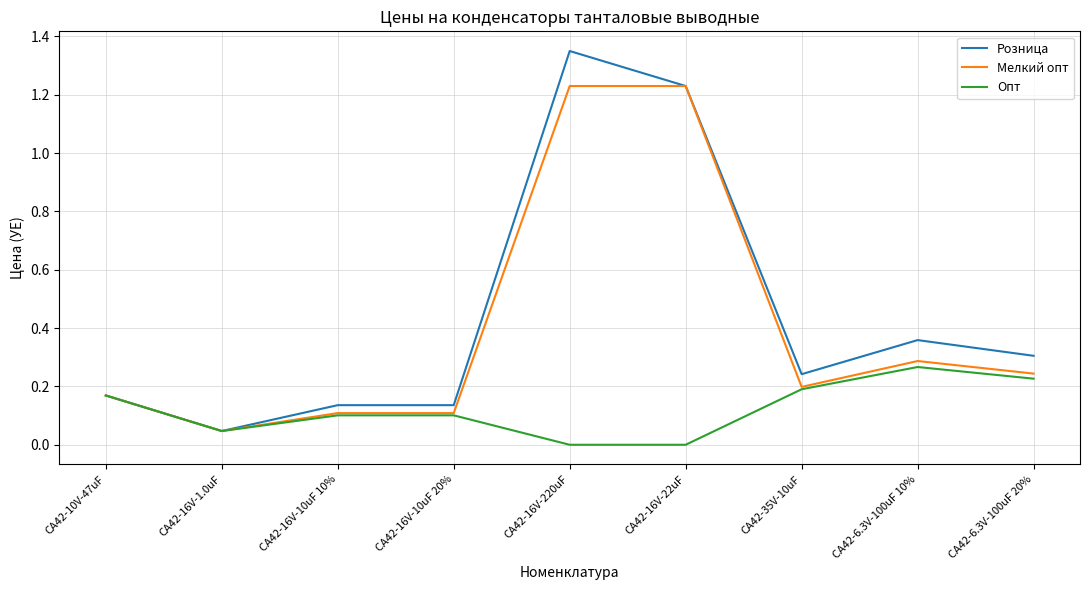

Which label corresponds to the largest value in the chart?

CA42-16V-220uF